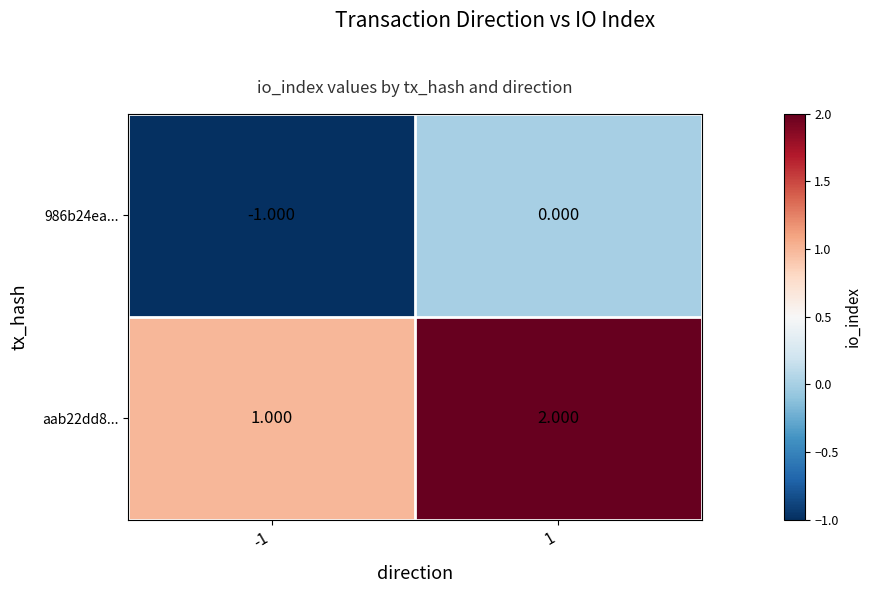

Count the number of categories in the chart.

2